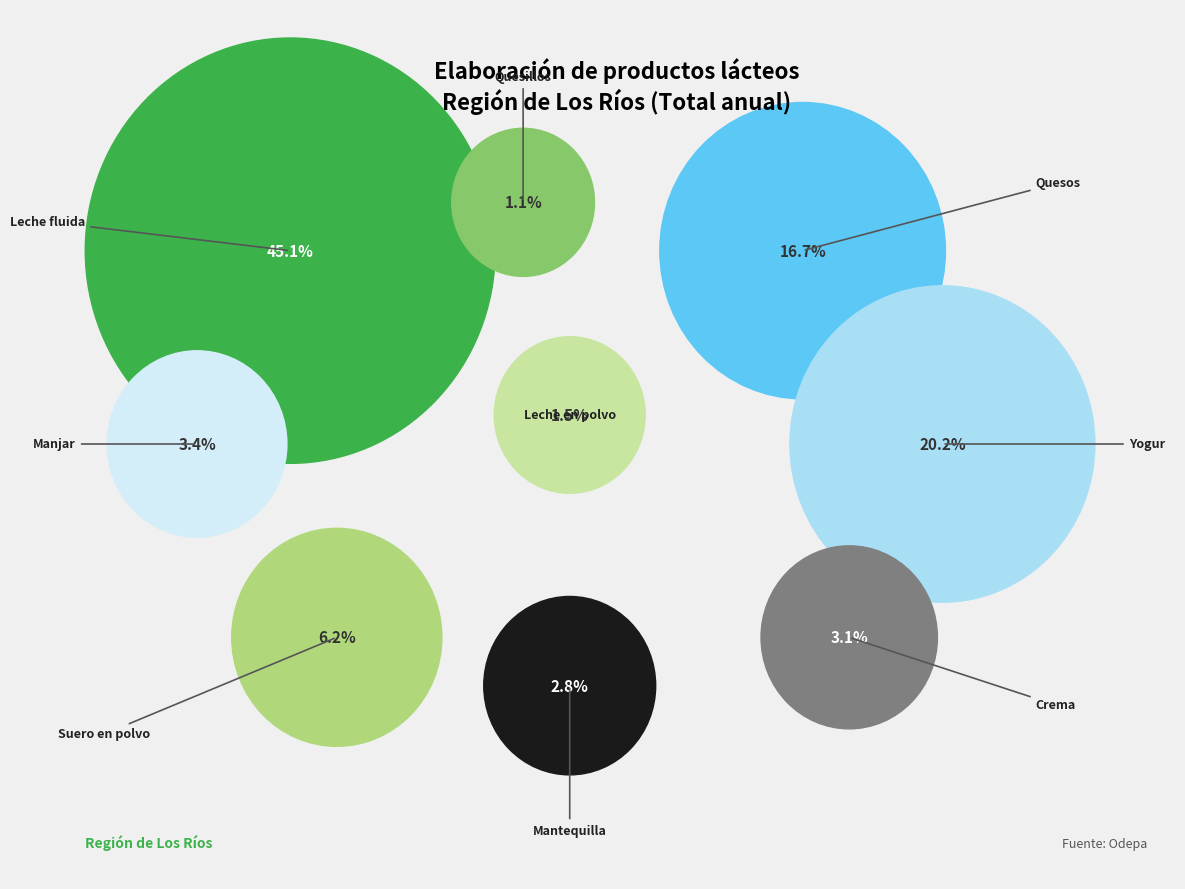

Rank the categories by value from highest to lowest.

Elaboración de leche fluida, Yogur, Quesos, Suero en polvo, Manjar, Crema, Mantequilla, Elaboración de leche en polvo, Quesillos